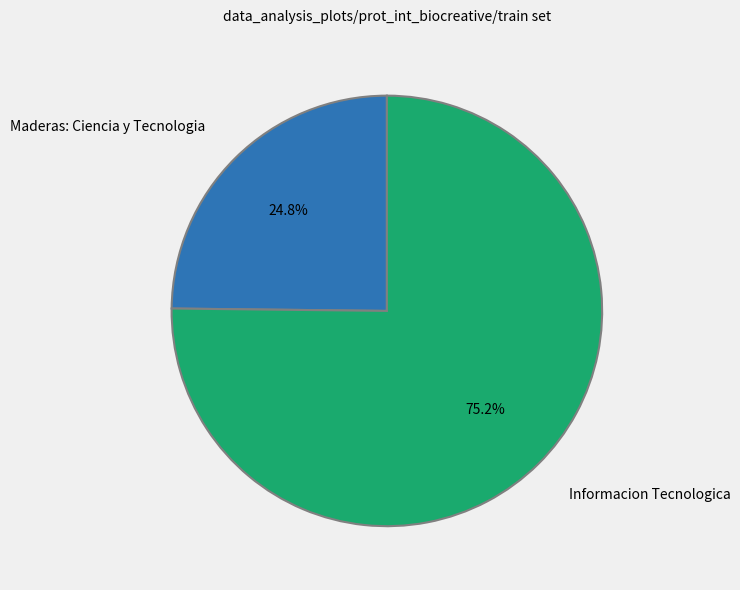

True or false: Informacion Tecnologica accounts for 88% of the total.

False